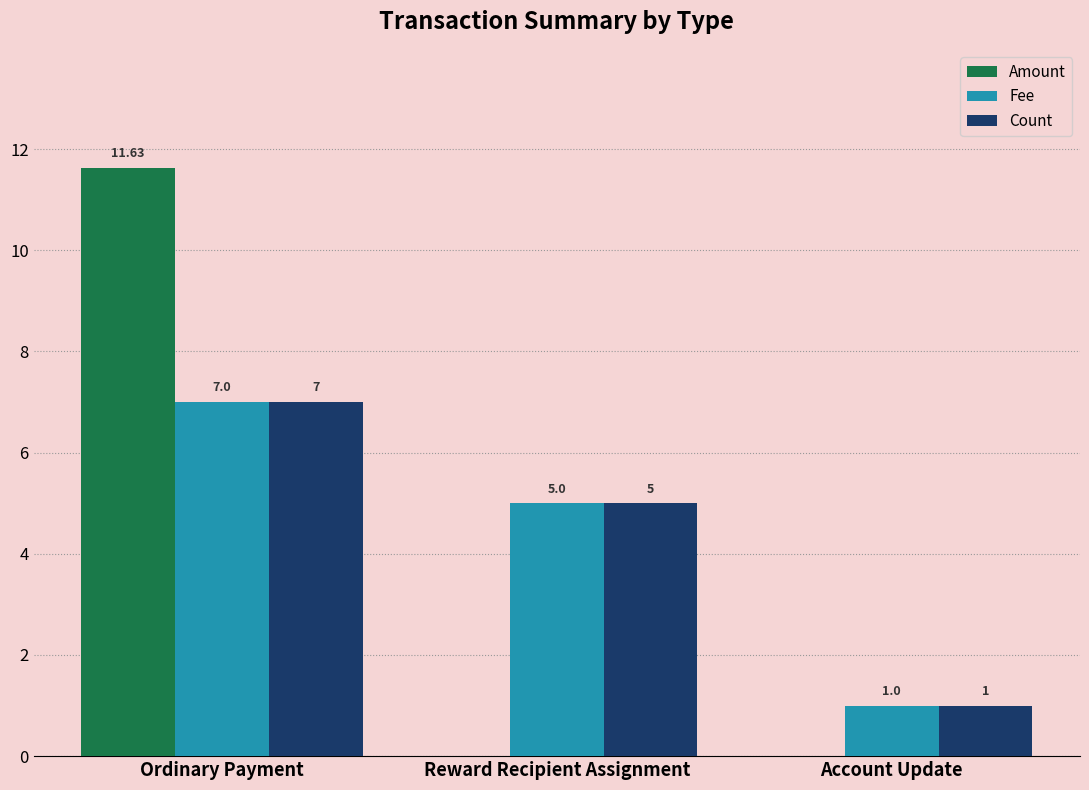

At which label does Fee reach its peak?

Ordinary Payment